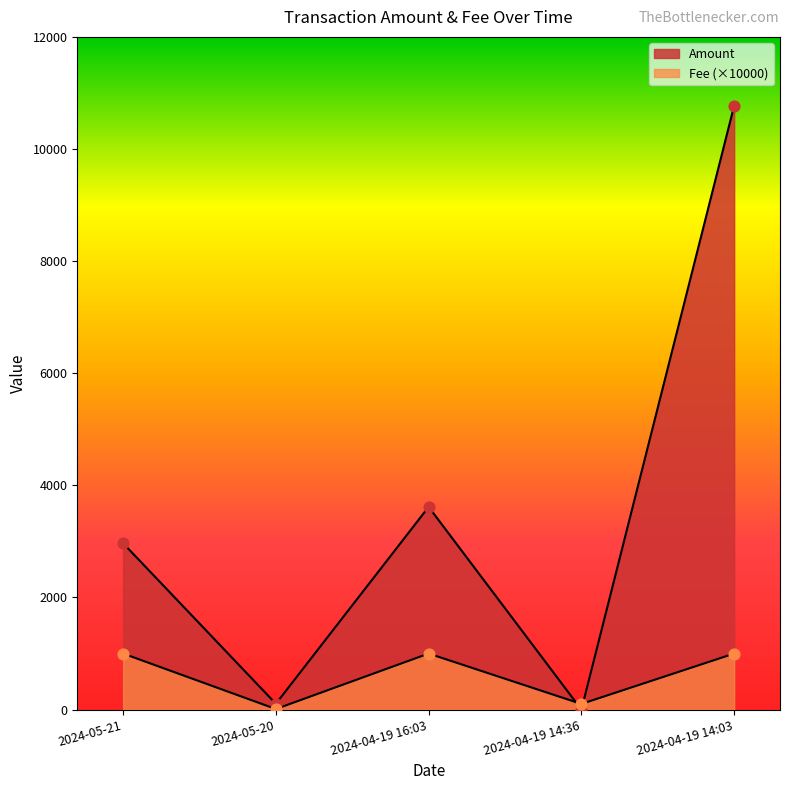

What is the total value across all series at 2024-04-19 16:03?

4615.6